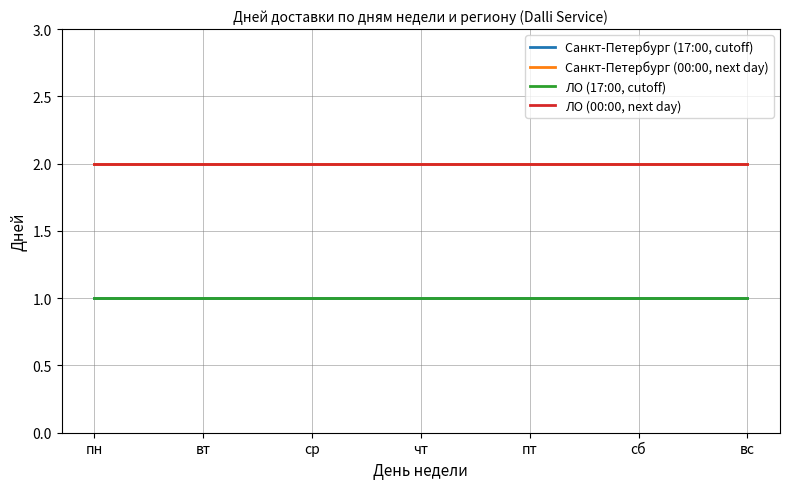

How many lines are shown in the chart?

4